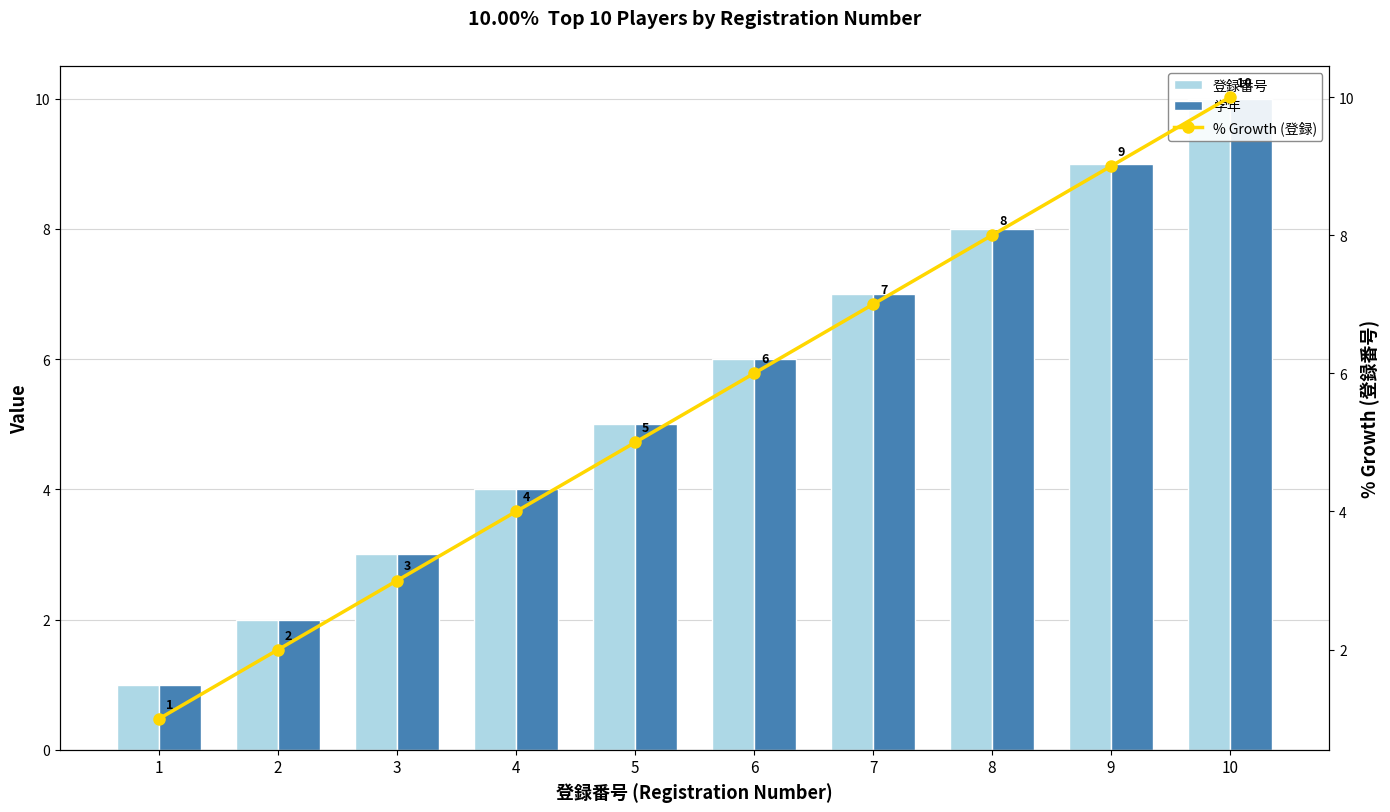

How many data points does each series have?

10